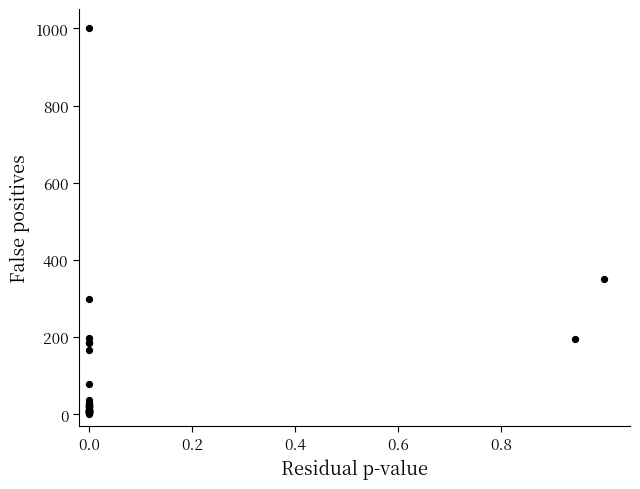

What Y value in the scatter plot is closest to 500?

350.8